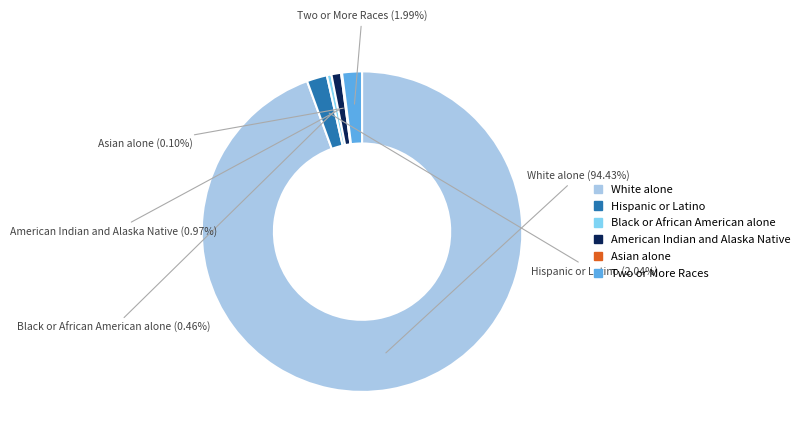

What is the largest slice in the pie chart?

White alone